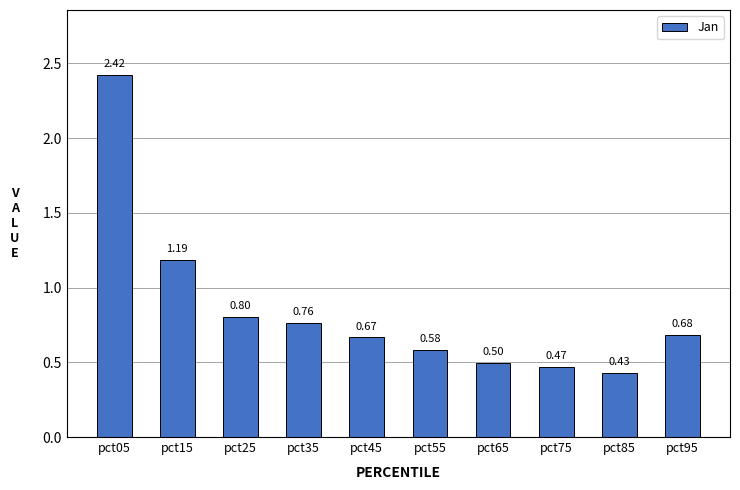

Which has a higher value, pct85 or pct05?

pct05